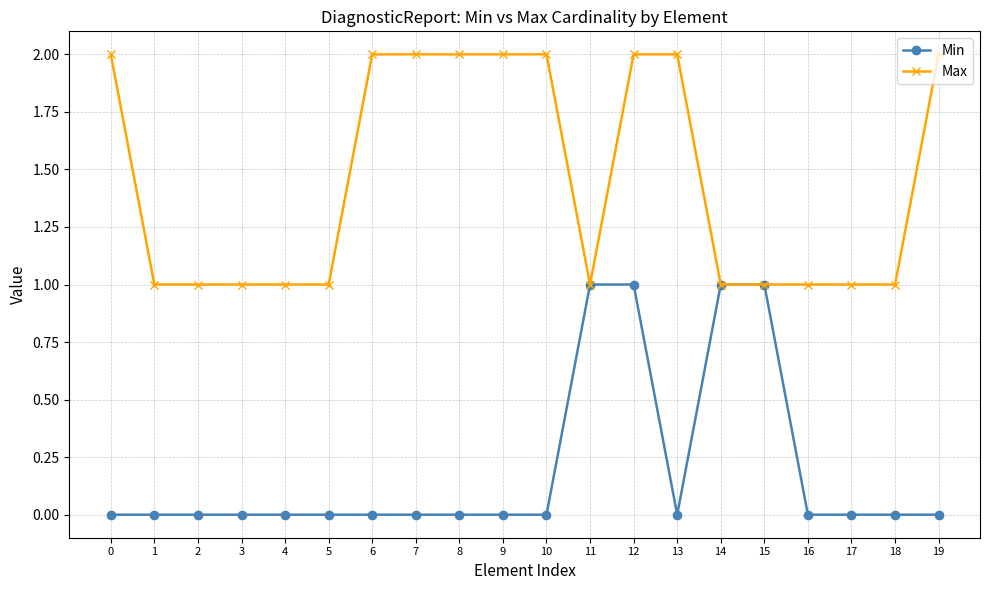

Reading left to right, list all the values displayed in this chart.

Min: 0	0	0	0	0	0	0	0	0	0	0	1	1	0	1	1	0	0	0	0
Max: 2	1	1	1	1	1	2	2	2	2	2	1	2	2	1	1	1	1	1	2